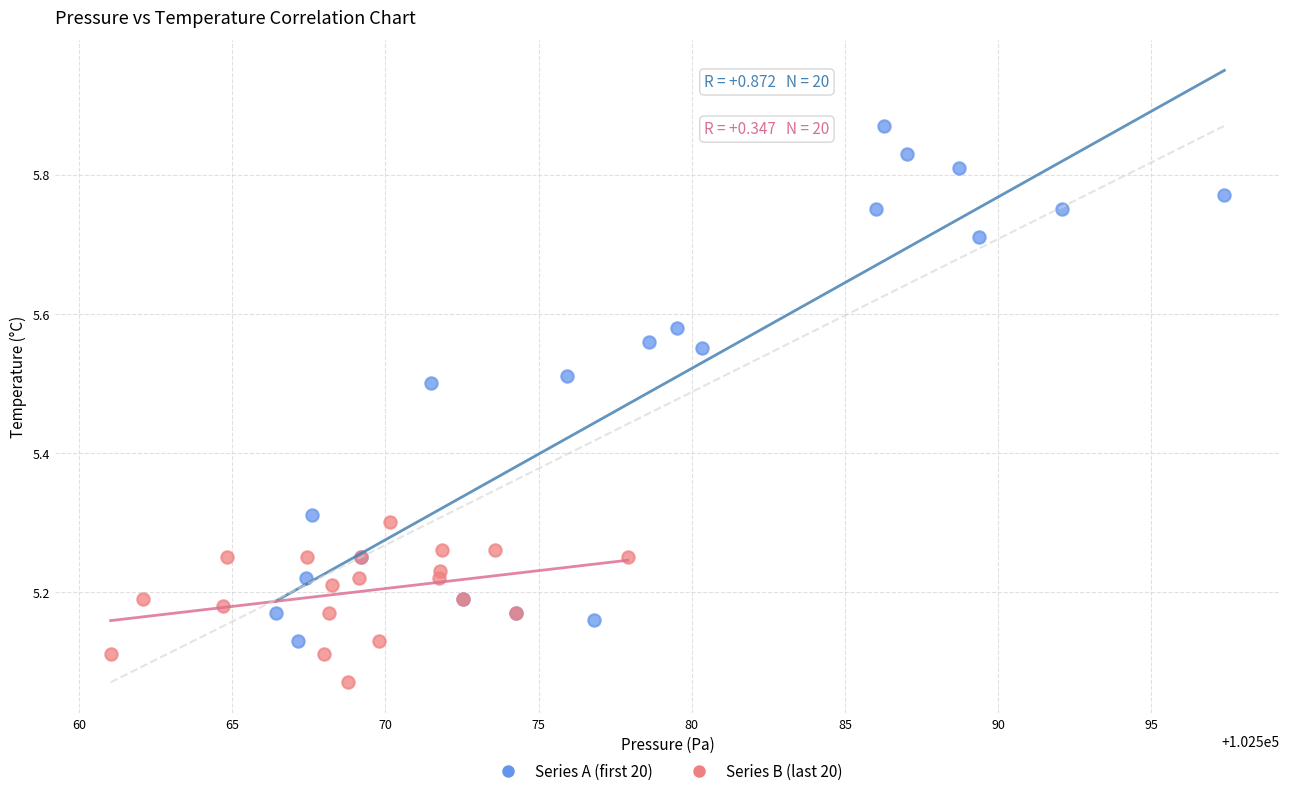

Which series has the widest spread of Y values?

Series A (first 20)